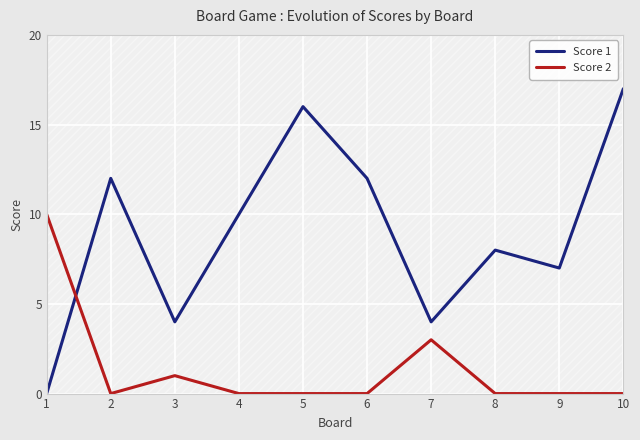

The Score 2 series shows 4 at 7. True or false?

False